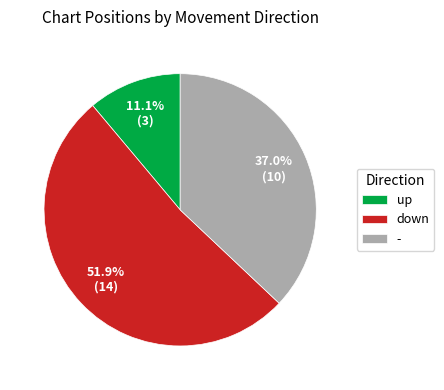

What portion of the pie excludes -?

63.0%